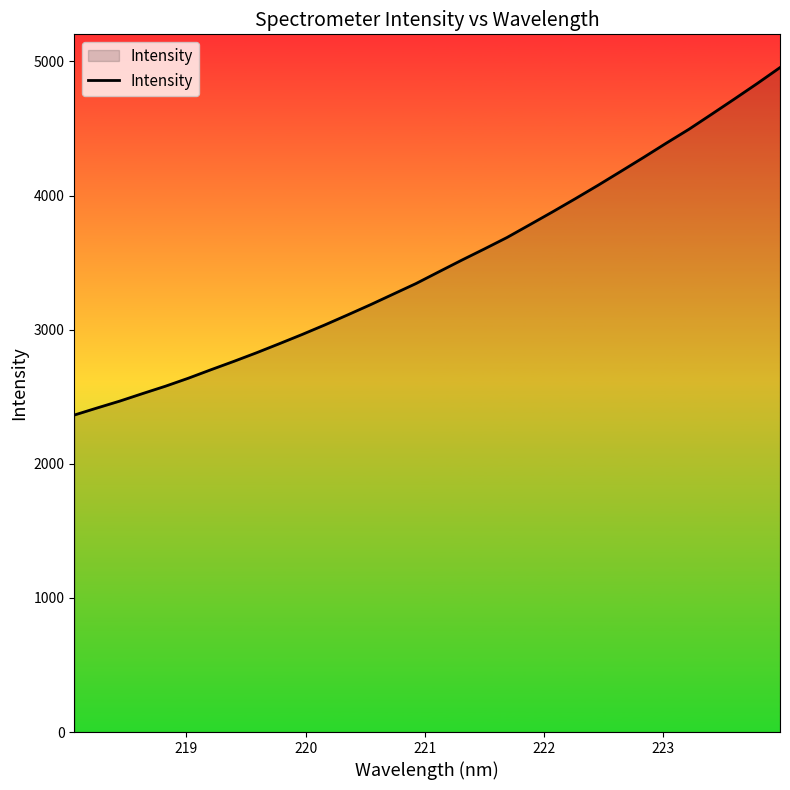

What is the difference between the maximum and minimum values?

2590.8